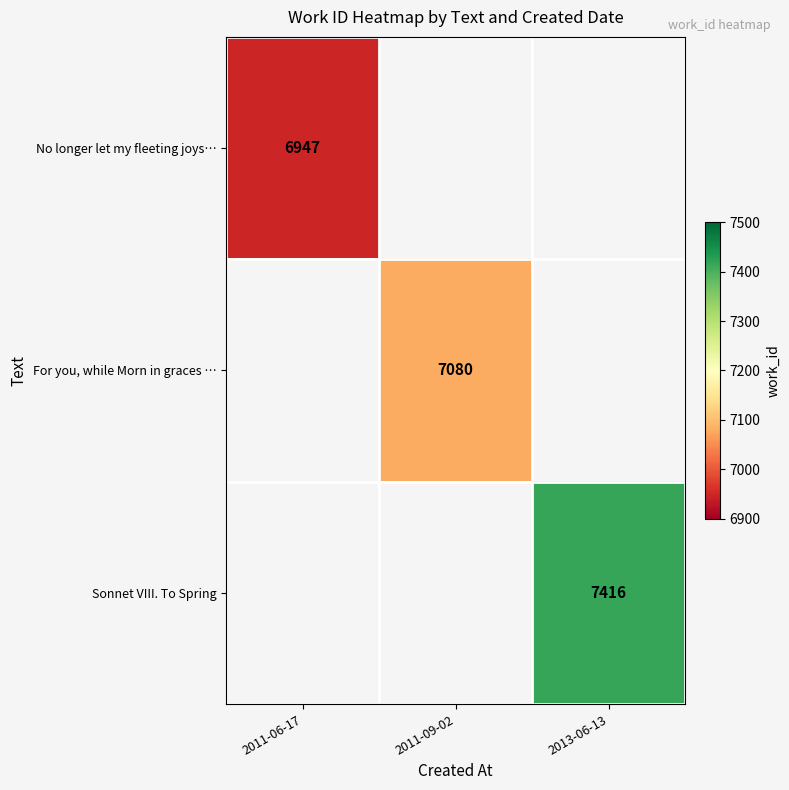

What is the greatest value displayed?

7416.0